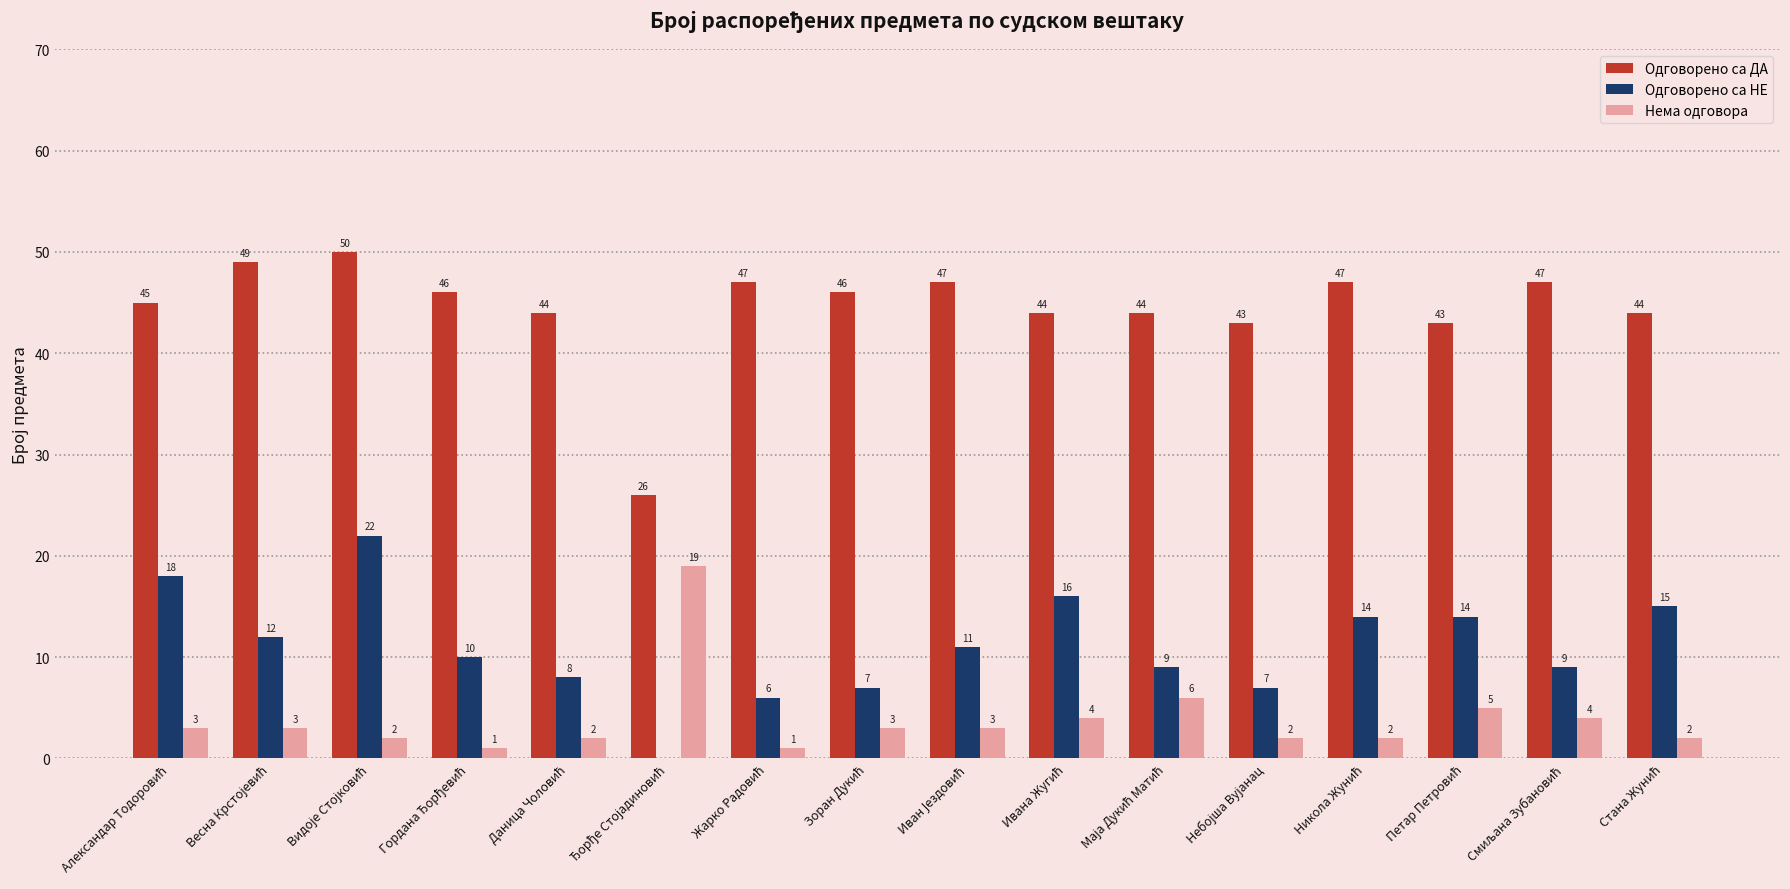

Reading right to left, list all the values displayed in this chart.

Одговорено са ДА: 44	47	43	47	43	44	44	47	46	47	26	44	46	50	49	45
Одговорено са НЕ: 15	9	14	14	7	9	16	11	7	6	0	8	10	22	12	18
Нема одговора: 2	4	5	2	2	6	4	3	3	1	19	2	1	2	3	3